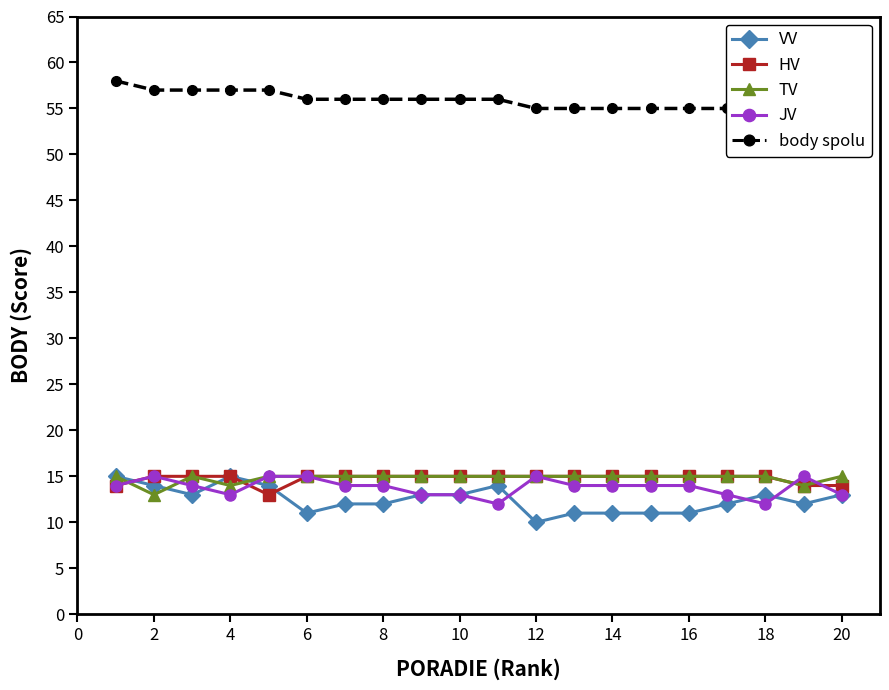

What is the lowest value of the VV series?

10